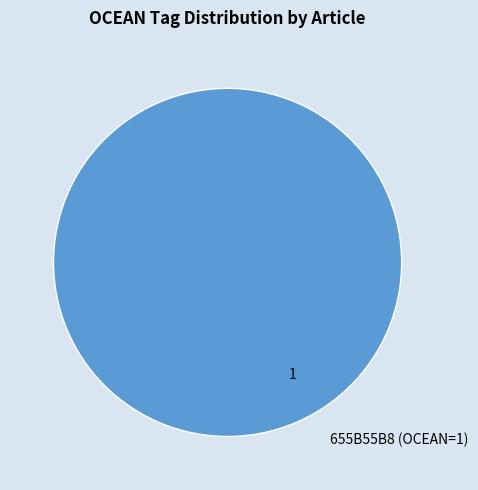

The 655B55B8 (OCEAN=1) slice represents 100% of the pie. True or false?

True